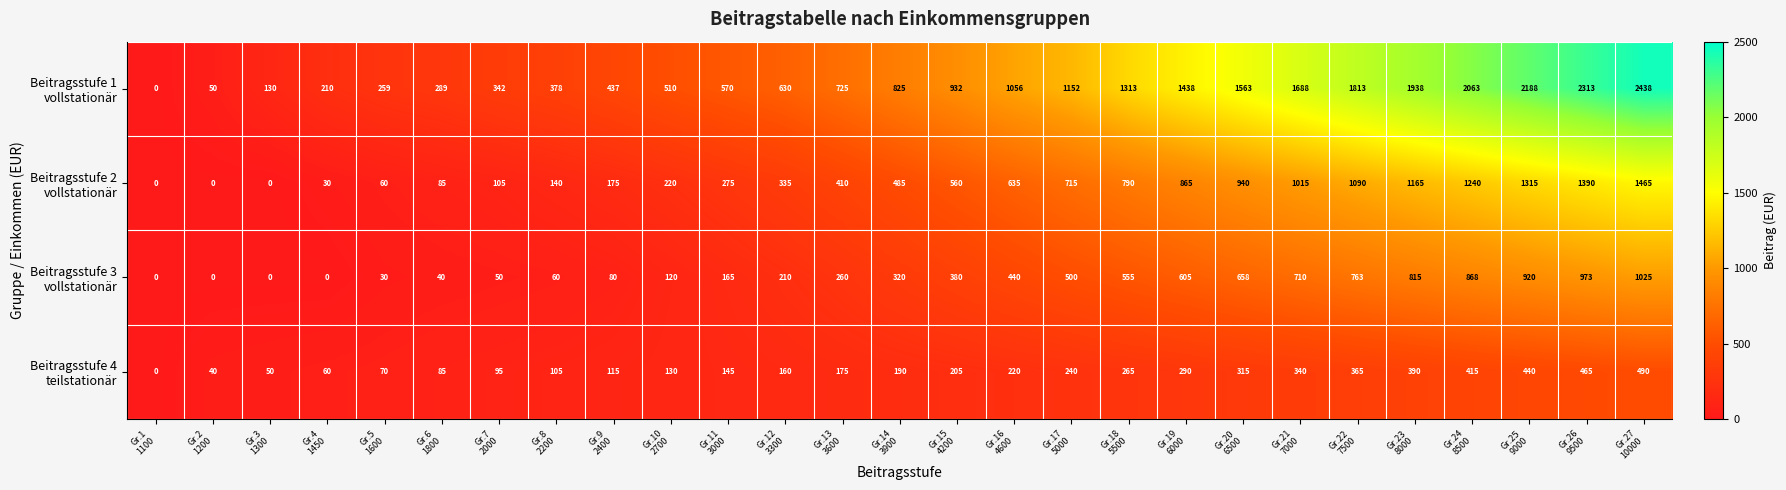

At how many categories does at least one series exceed 498?

18